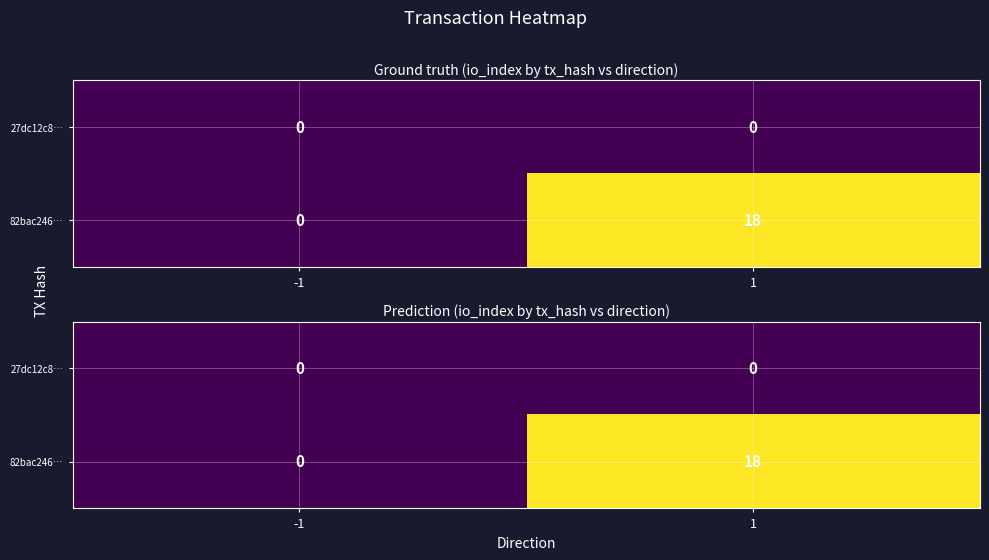

The value of 27dc12c8… at 1 is 0. True or false?

True